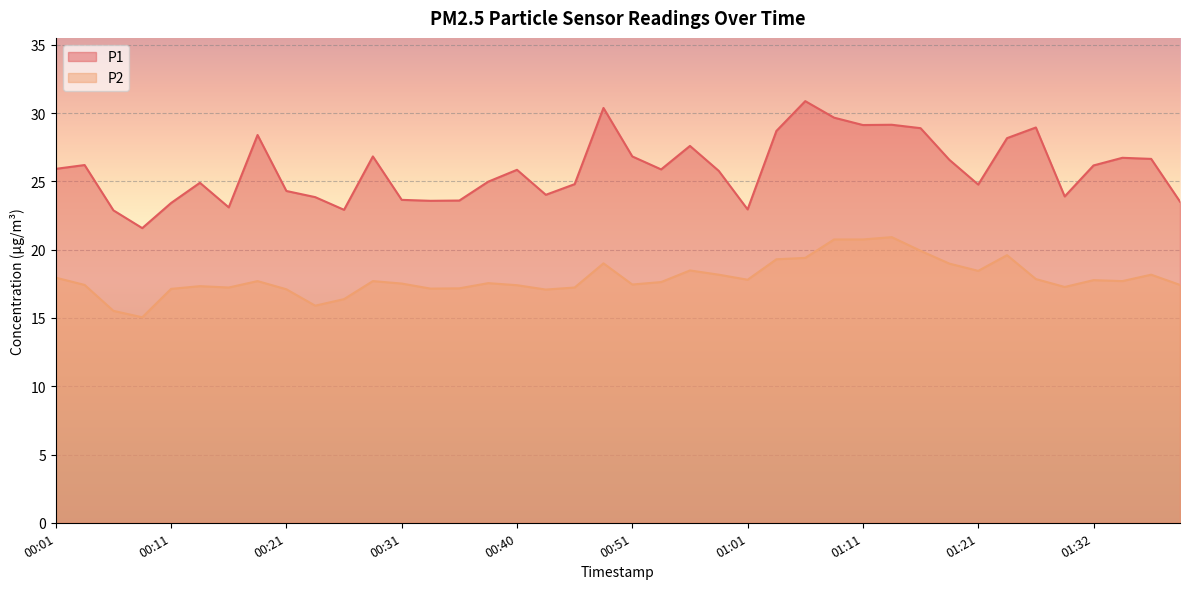

Read the P2 value at 00:06.

15.5